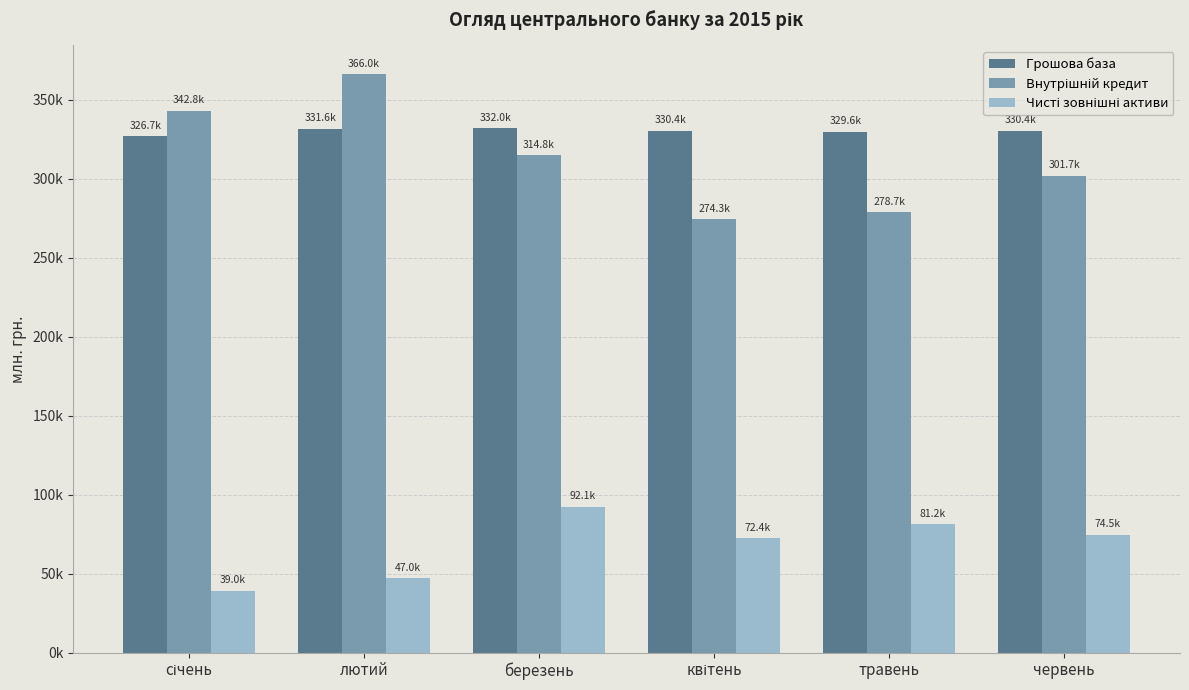

Are the bars grouped side by side (vs. stacked)?

Yes